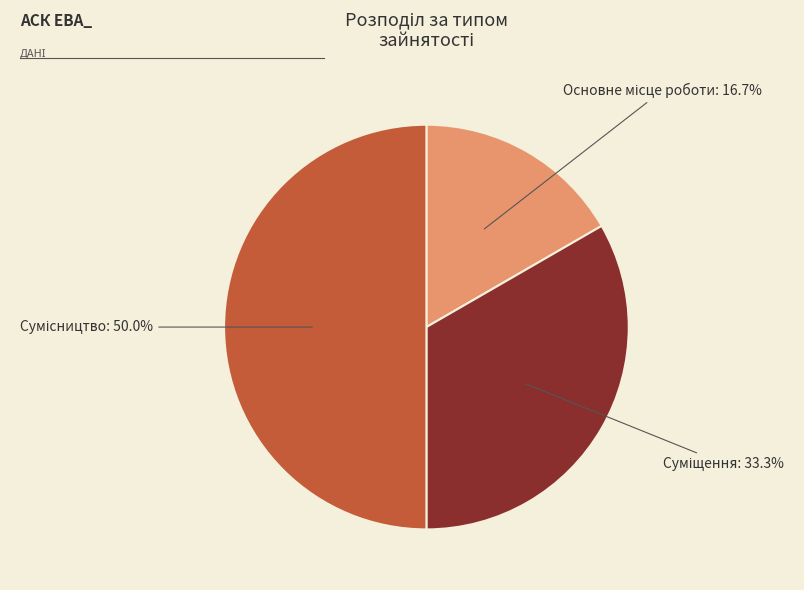

To the nearest percent, what is the difference between the largest and smallest slice percentages?

33%